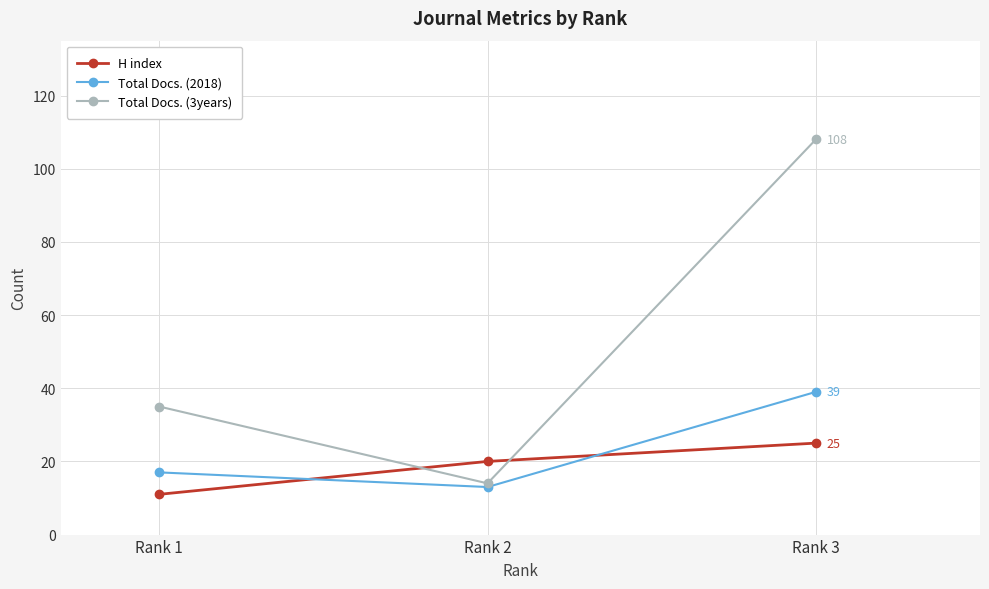

What value does the Total Docs. (3years) series have at Rank 2, to the nearest 5?

15